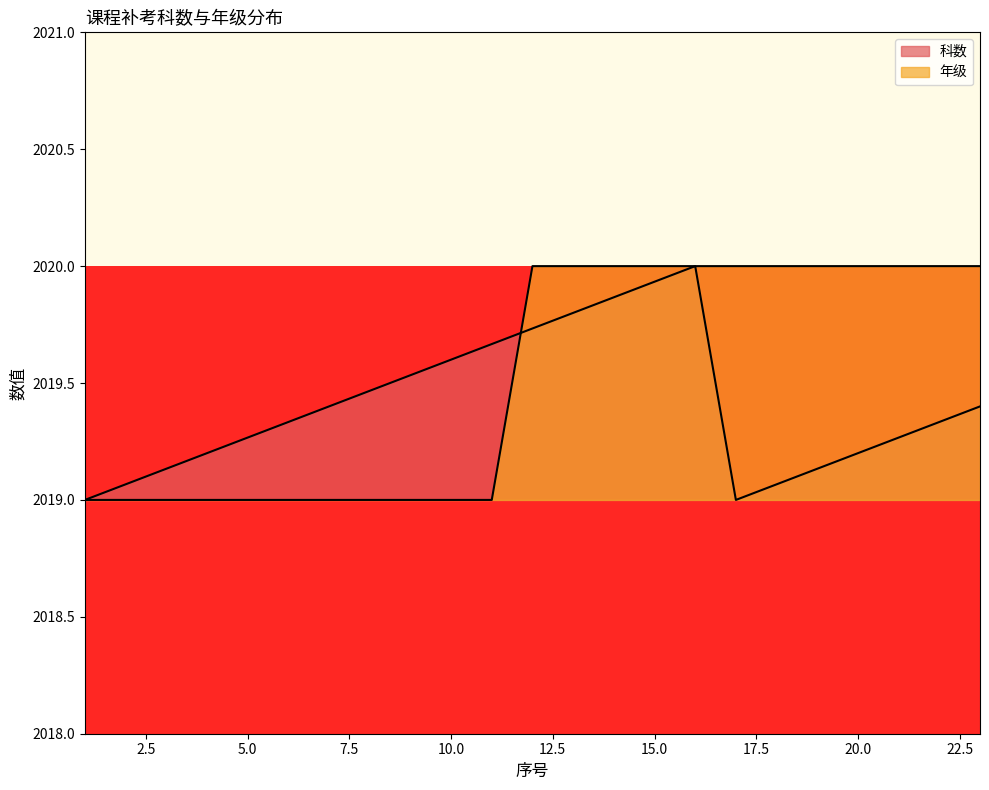

What is the difference between the maximum and second lowest values in the 年级 series?

1.0